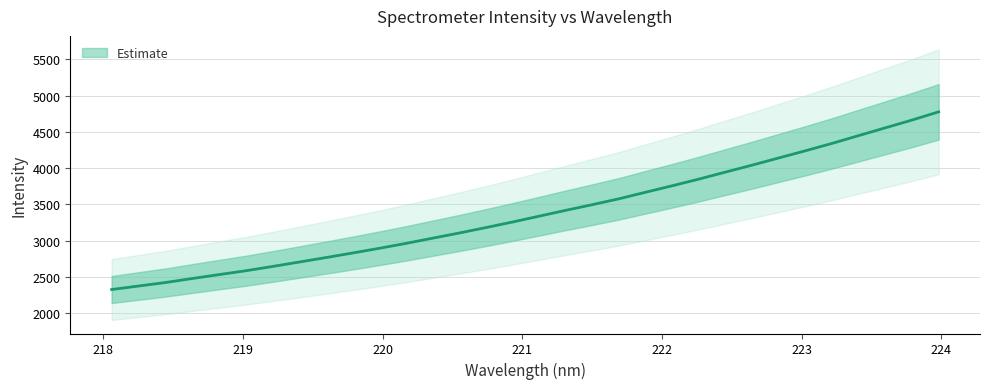

What is the label of the 15th point from the left?

220.7354